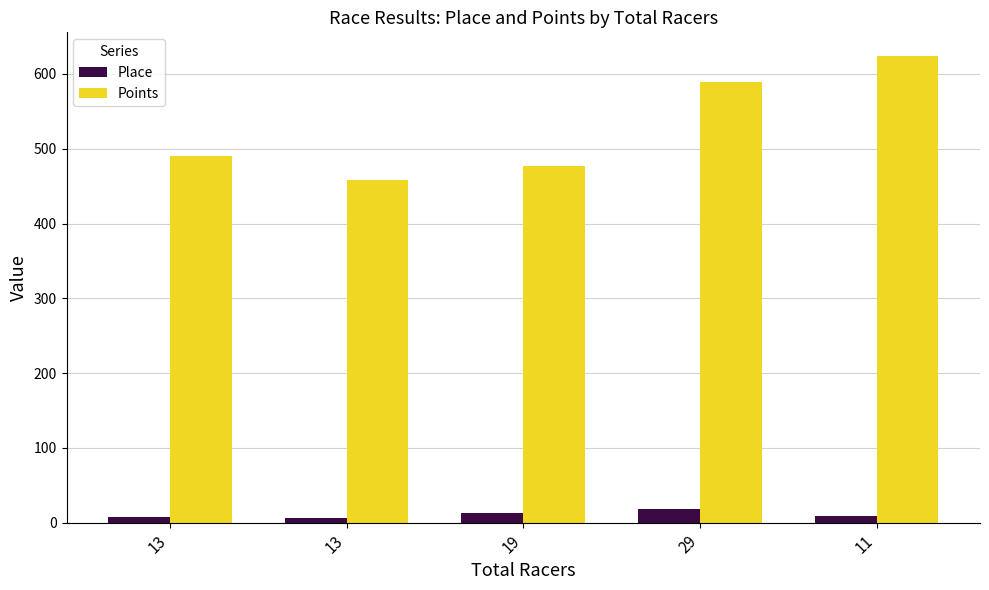

At which label does Points first exceed 490?

13